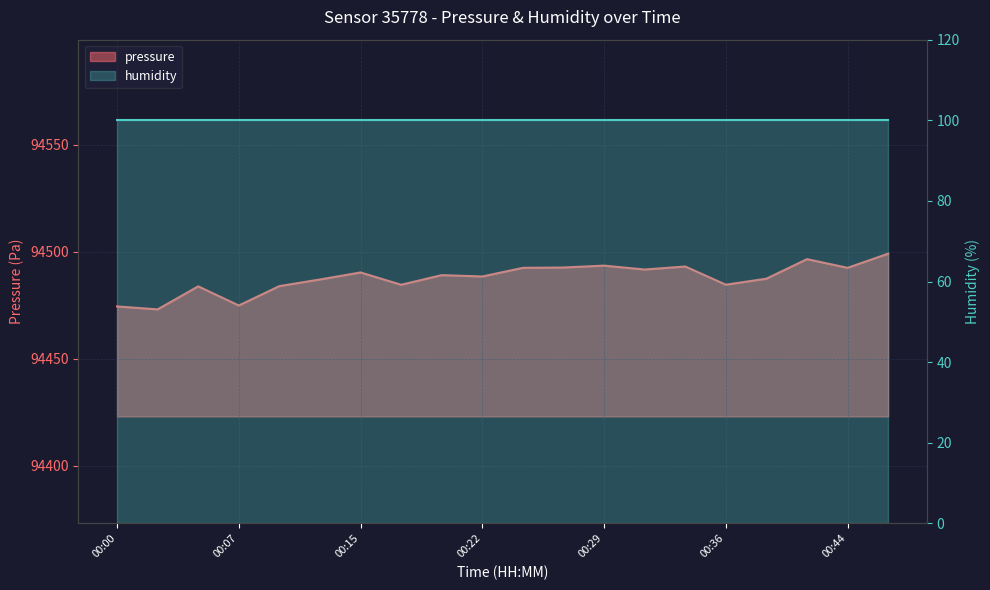

How many interior local valleys (lower than both neighbors) does the data have?

7